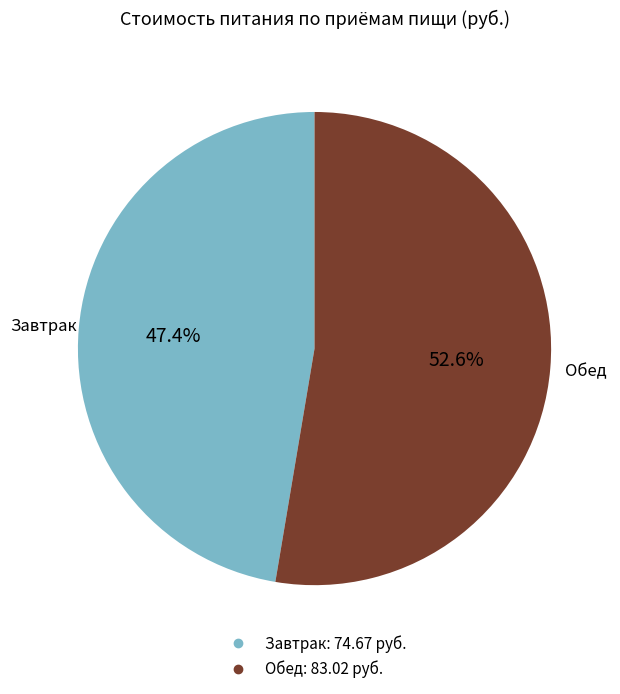

How many slices are in this pie chart?

2